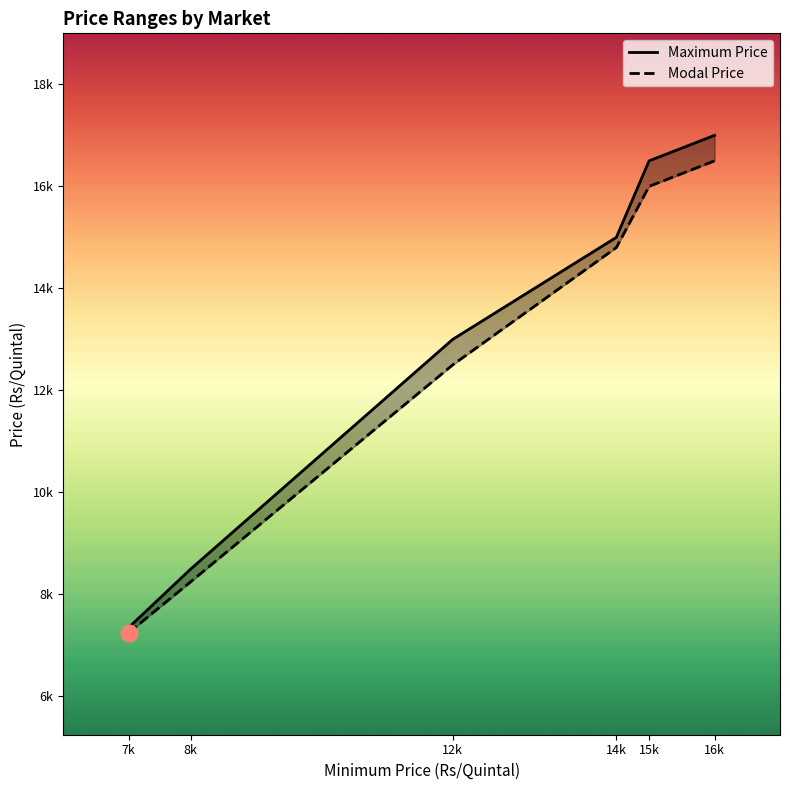

What is the total value across all series at 16k?

33500